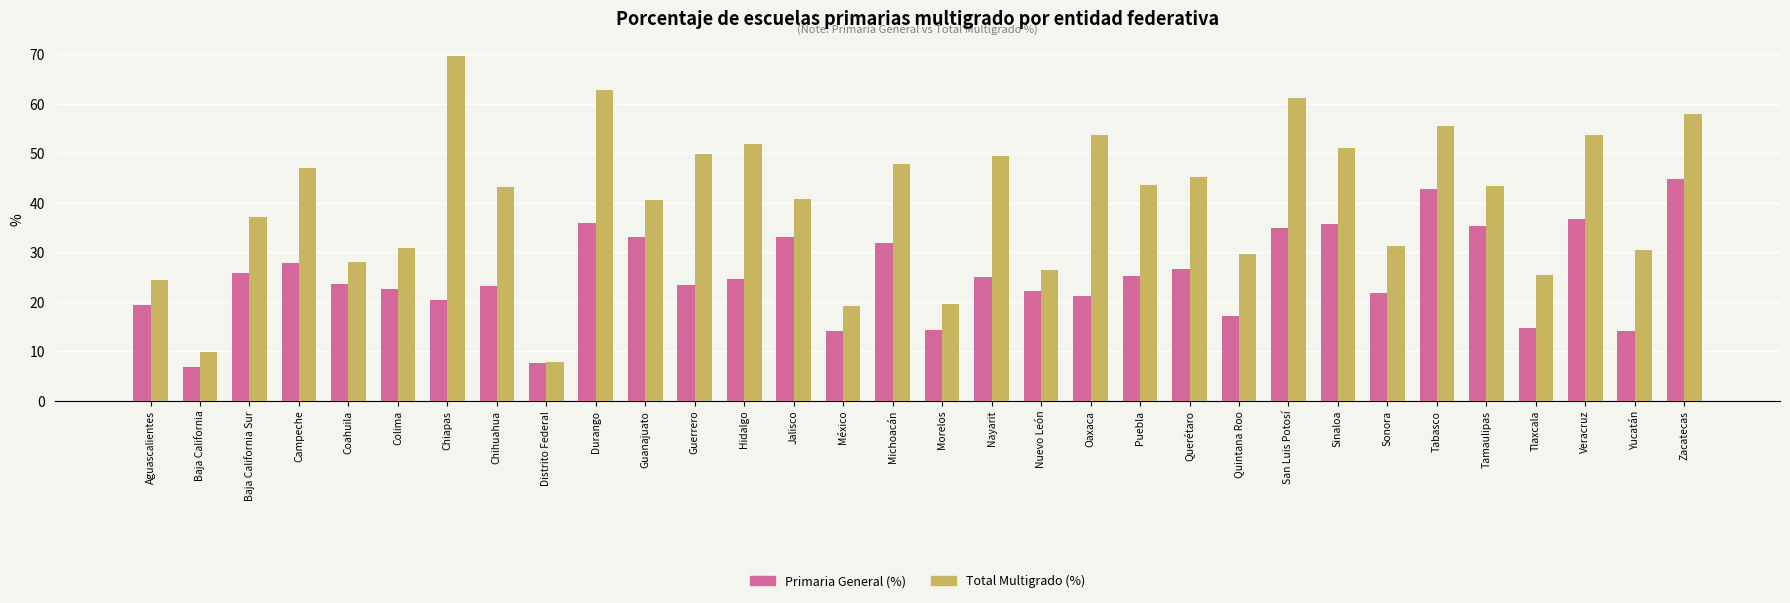

Are the bars horizontal?

No